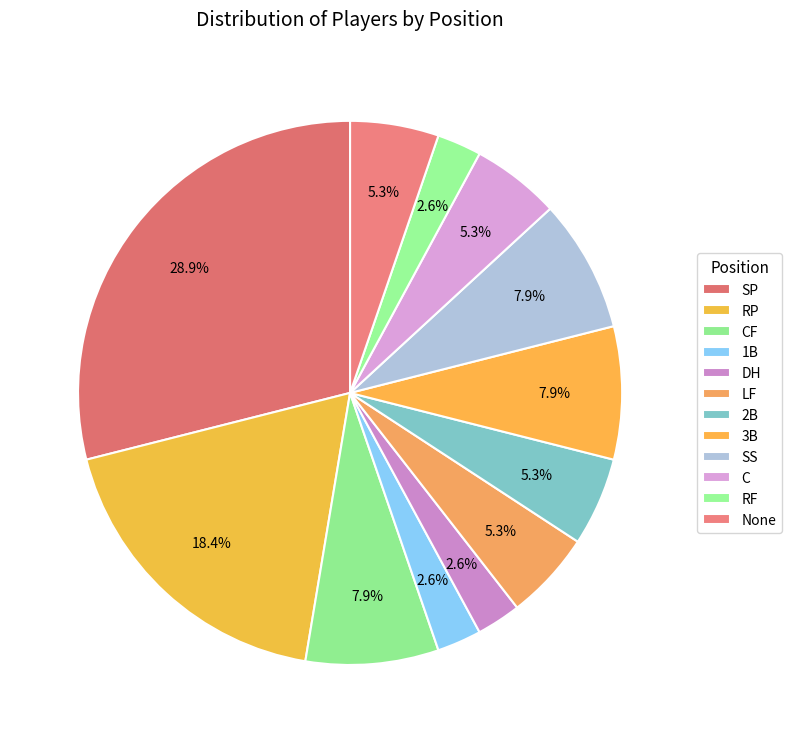

Is it true that LF is 5% of the pie?

True